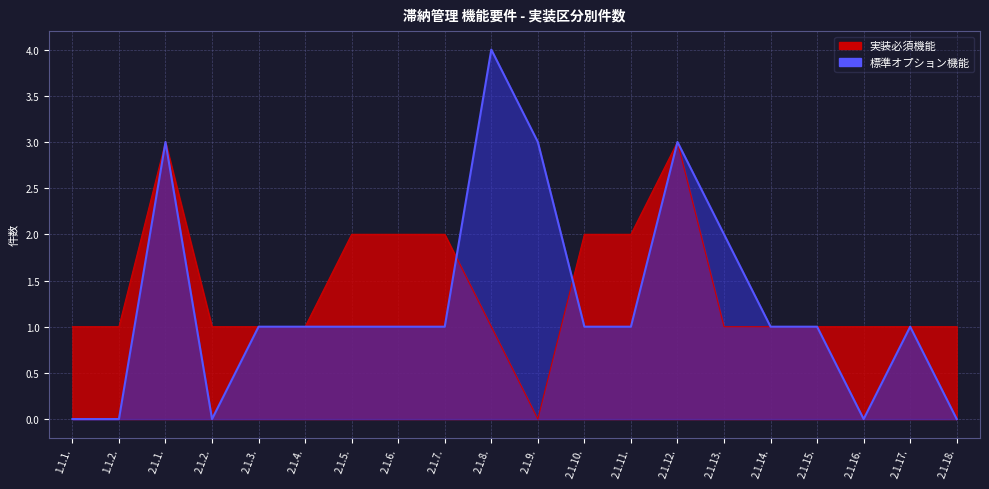

Where do 標準オプション機能 and 実装必須機能 first cross each other?

2.1.7. and 2.1.8.